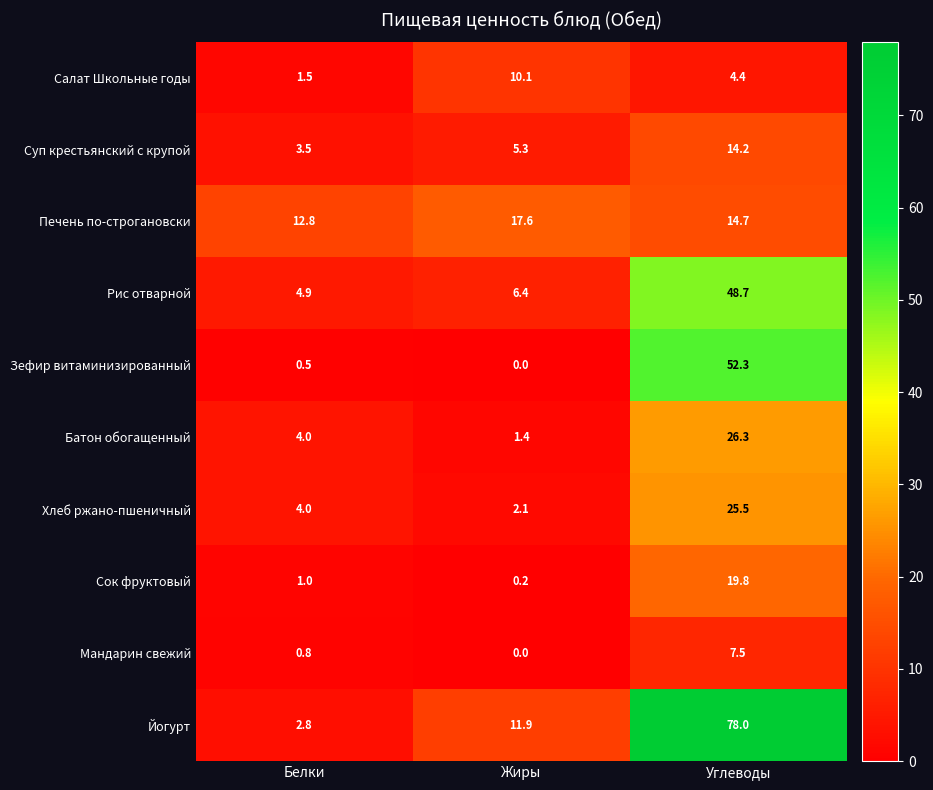

At which category is the sum across all series the highest?

Углеводы